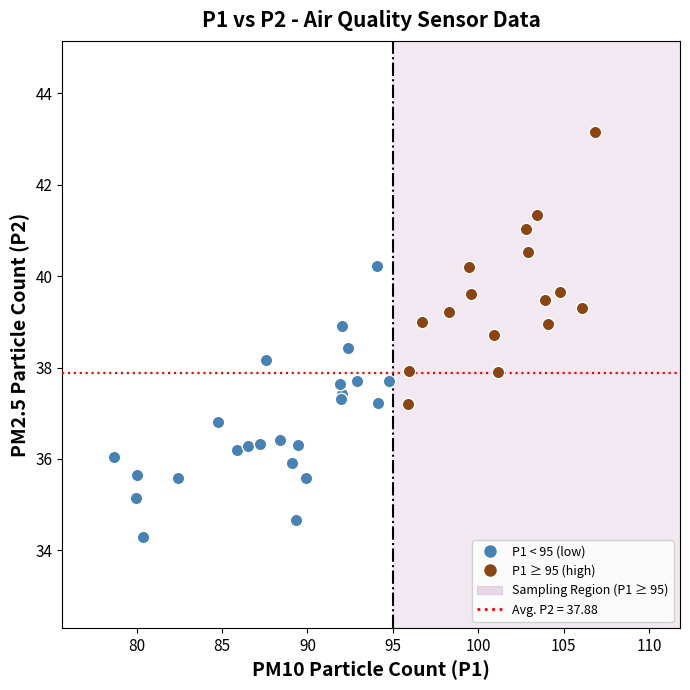

Which series contains the highest Y value?

P1 ≥ 95 (high)